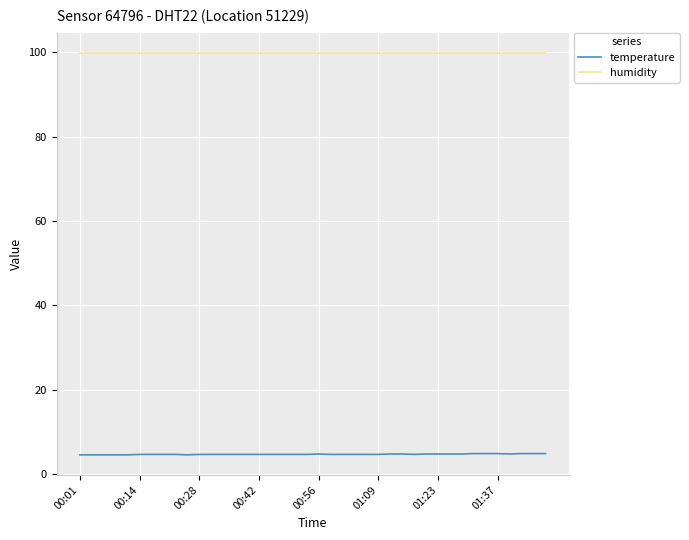

List the series in order of their overall mean, lowest first.

temperature, humidity